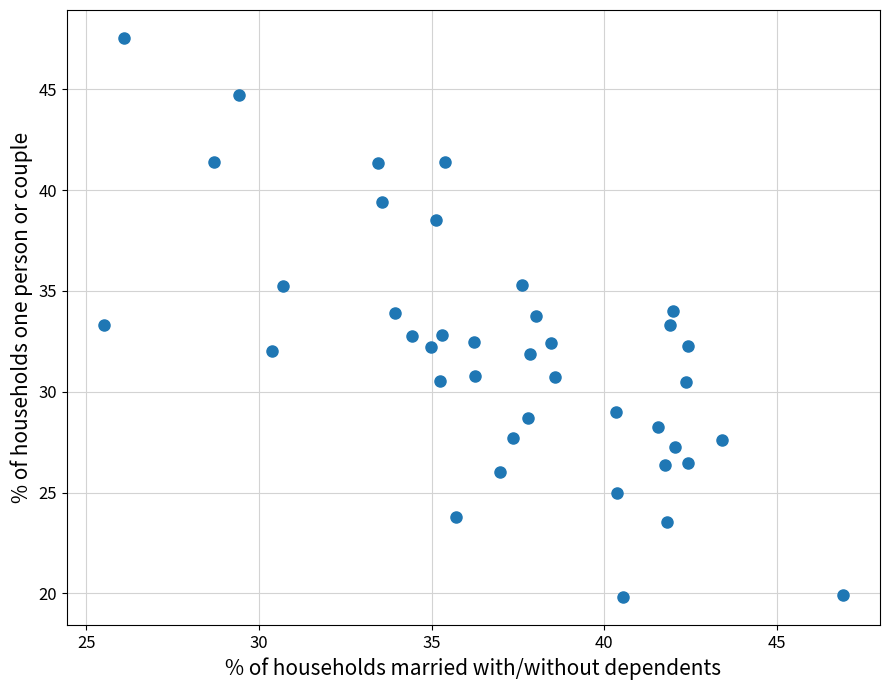

What is the range of Y values (max minus min)?

27.7